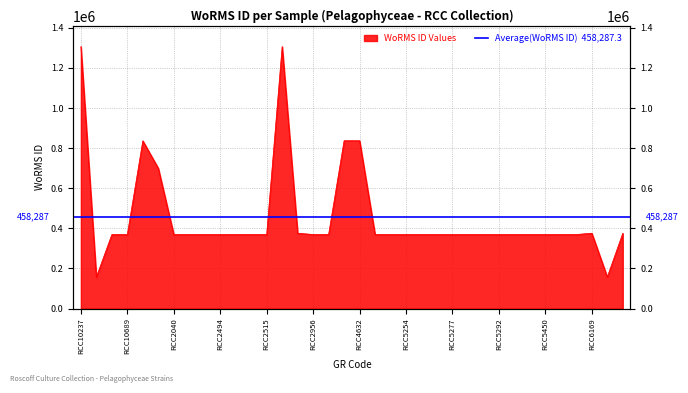

What is the label of the 36th point from the right?

RCC10237